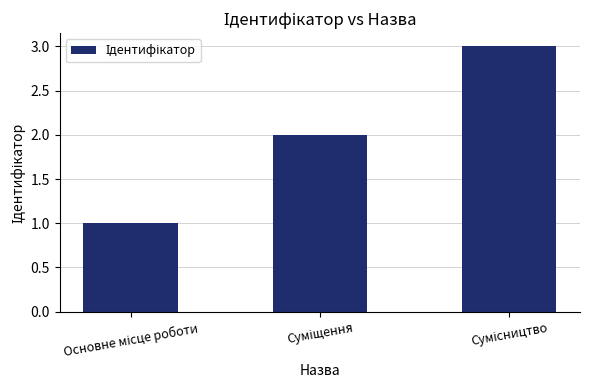

Count the number of data series in this chart.

1